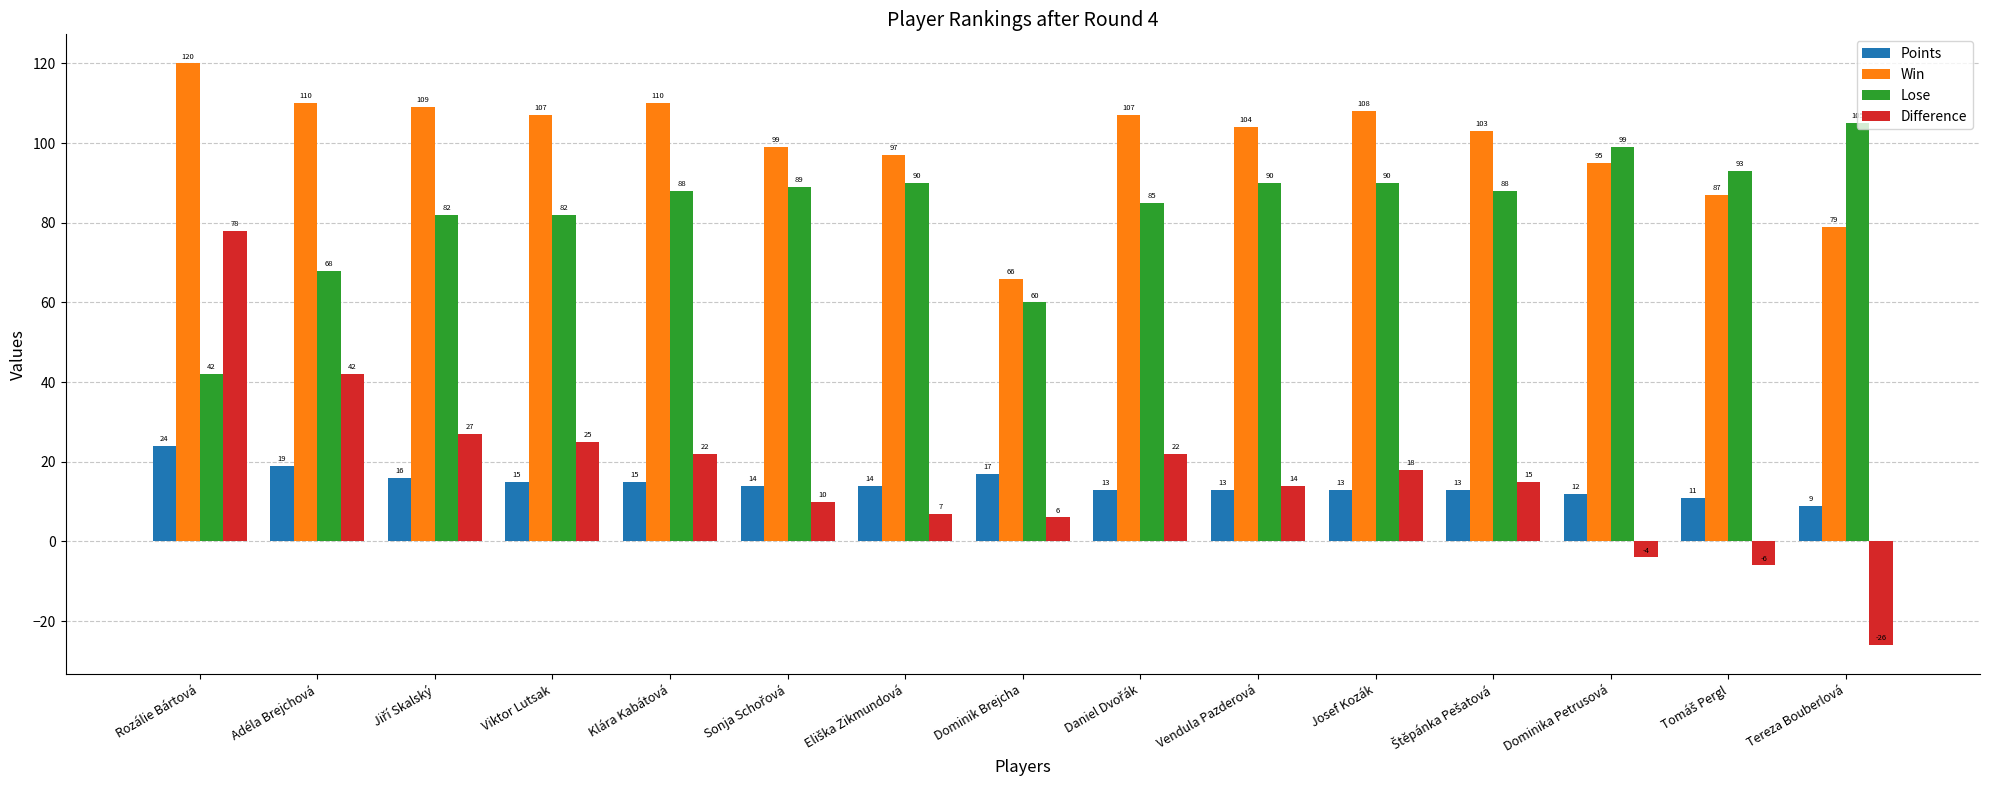

At Tereza Bouberlová, list the series in order from largest to smallest.

Lose, Win, Points, Difference